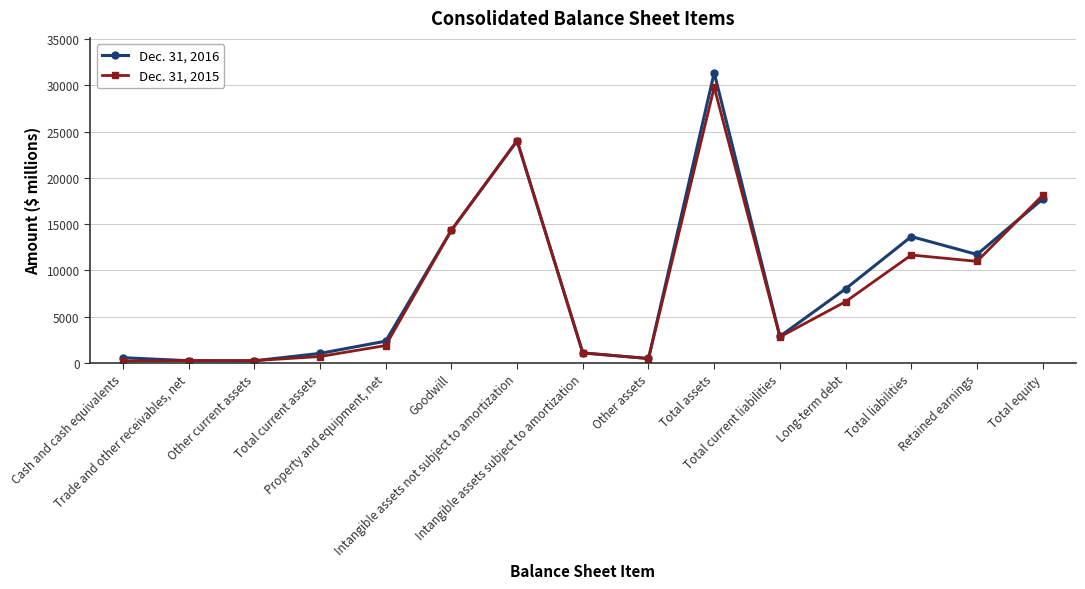

In Dec. 31, 2015, how many points are higher than both neighbors (excluding endpoints)?

4